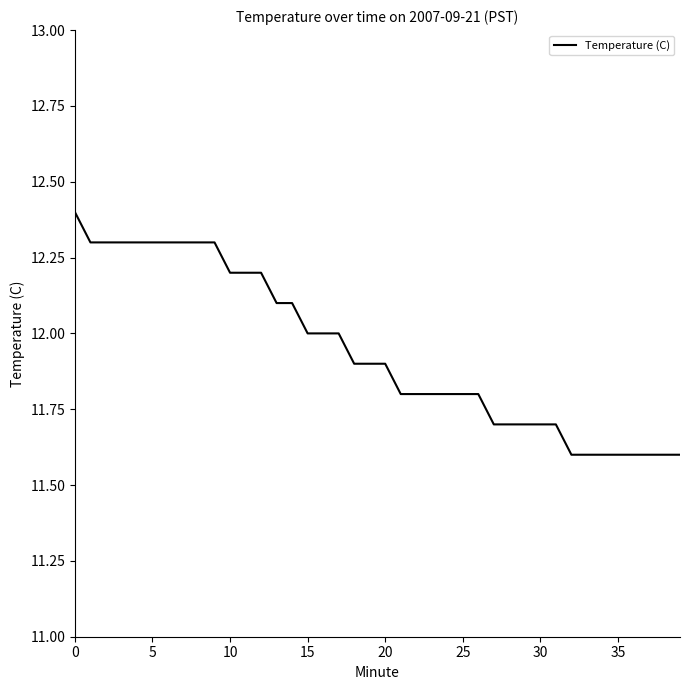

What is the smallest value displayed?

11.6